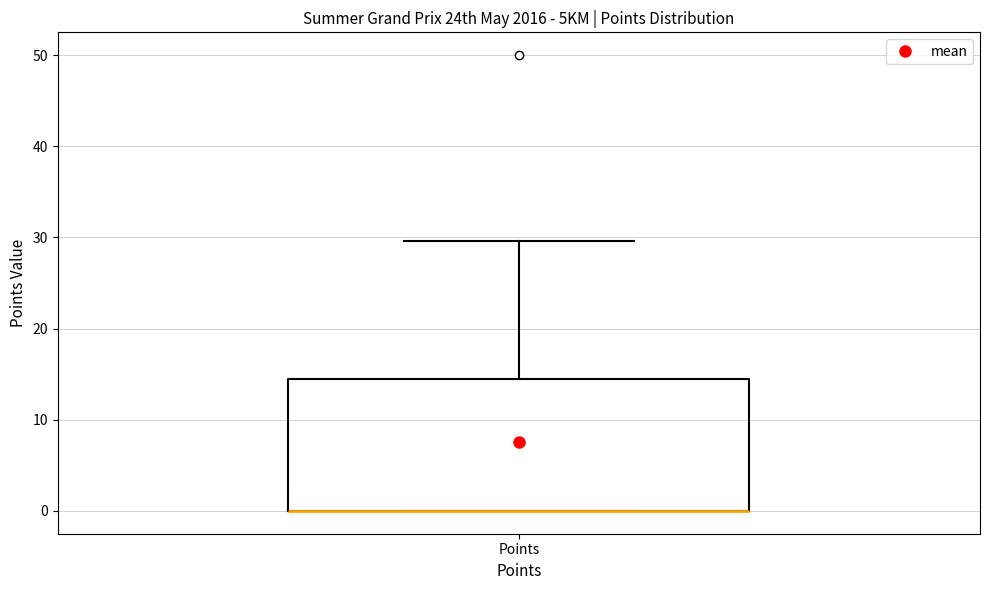

Transcribe this box plot: give where the median line is, the range the box spans, and where the two whiskers end, as read against the y-axis. The values are not printed on the chart, so give them approximately, as read against the axis.

median 0 (drawn on the box's lower edge), box 0 to 14, whiskers 0 to 30